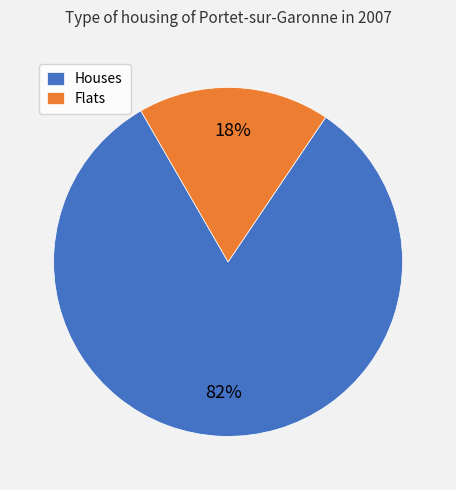

Count the number of slices in the pie.

2